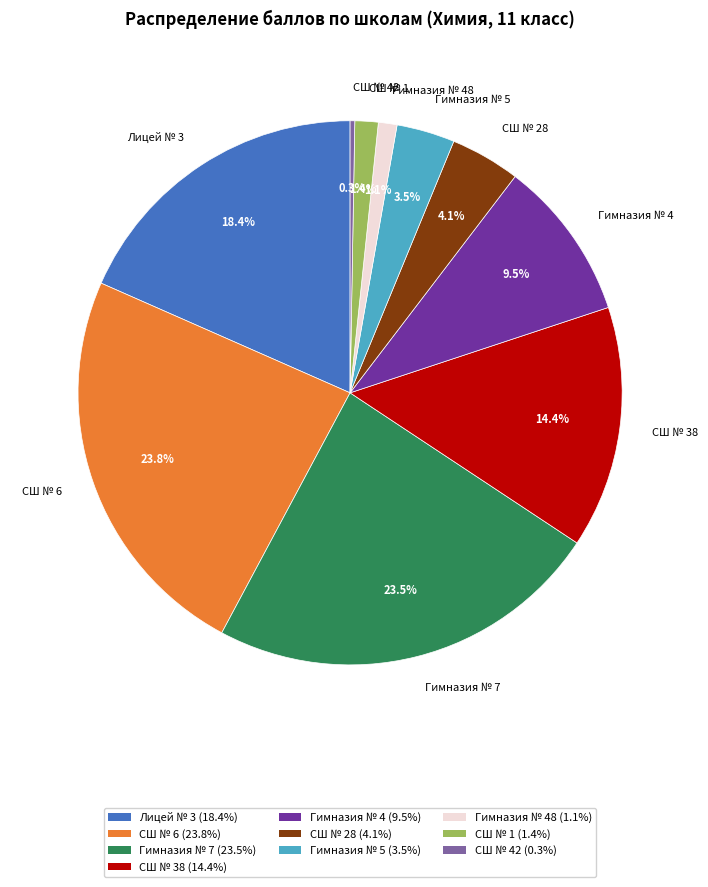

Combined, what portion of the pie is СШ № 6 and СШ № 28?

27.9%